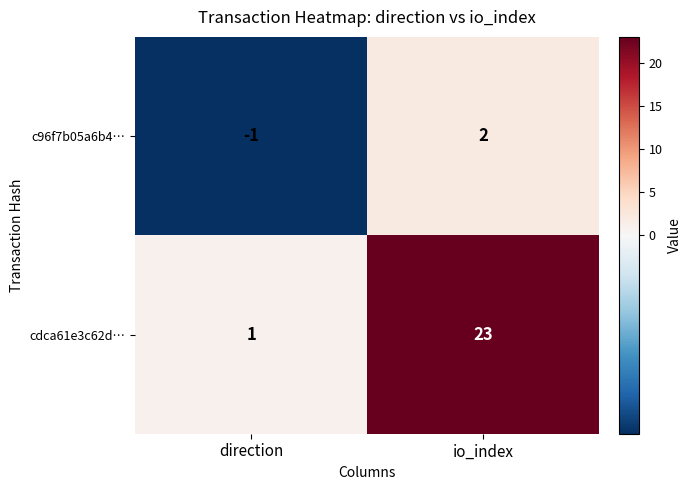

What is the difference between the maximum and minimum values in the c96f7b05a6b4… series?

3